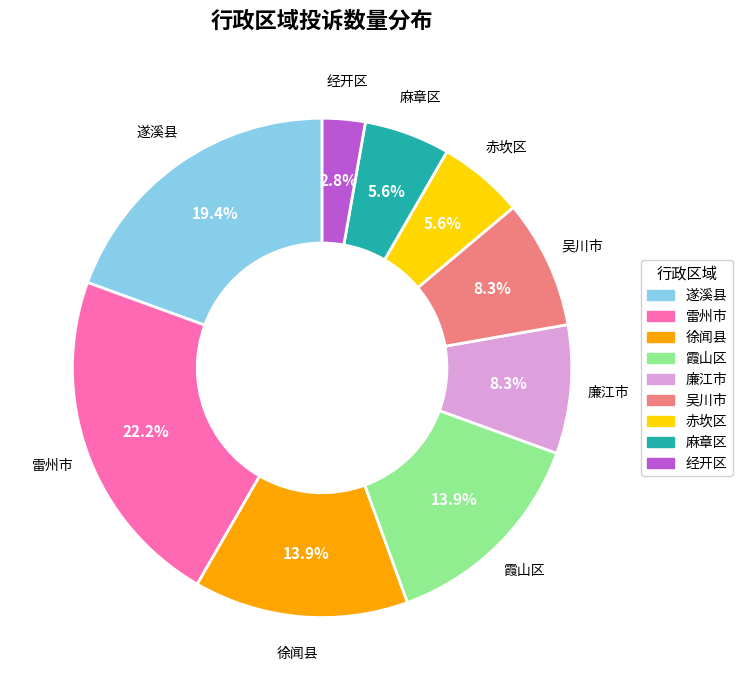

What portion of the pie excludes 麻章区?

94.4%